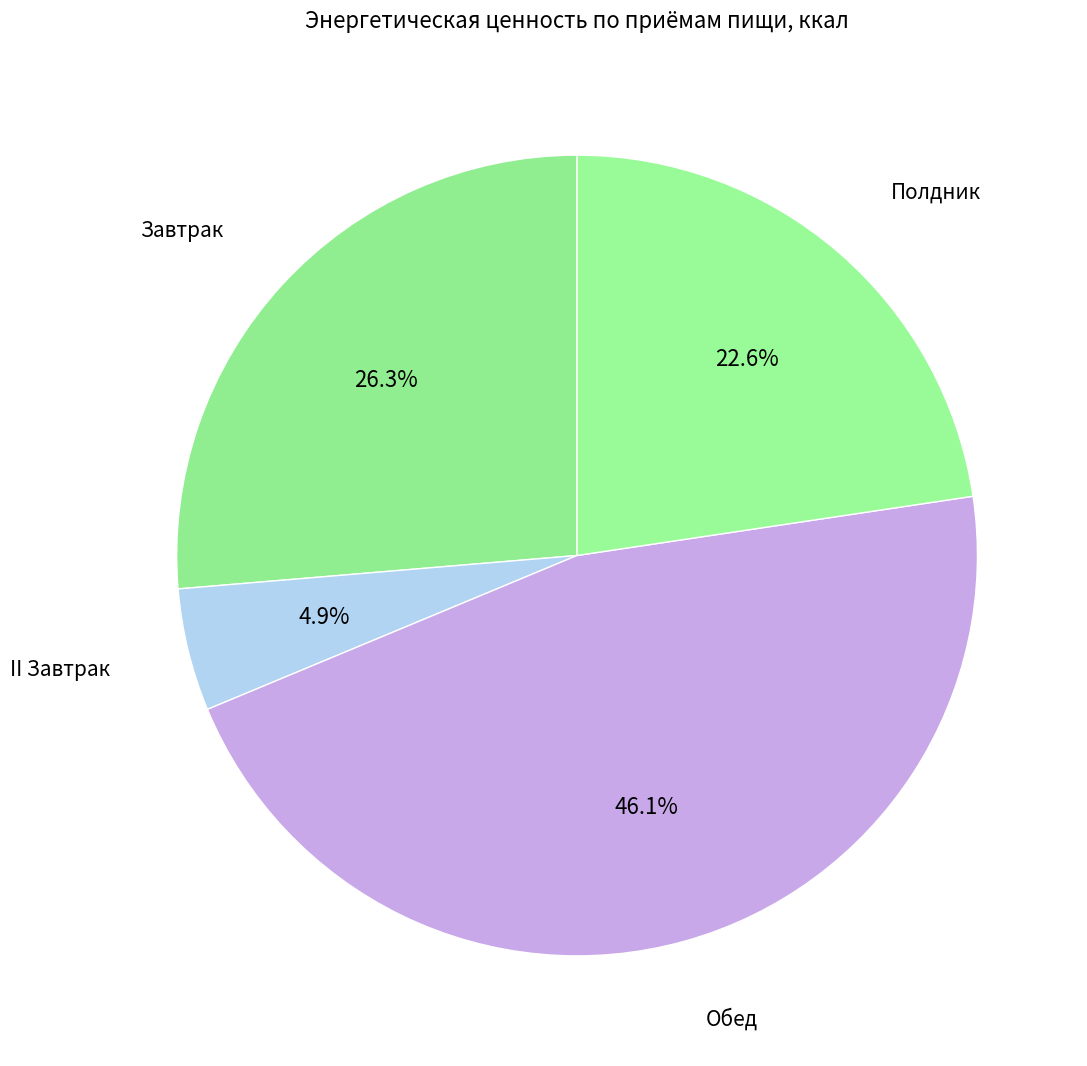

Does any single category account for the majority?

No